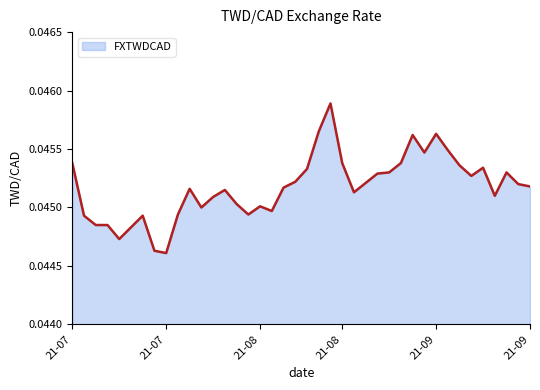

Does the chart display data point markers on the line(s)?

No